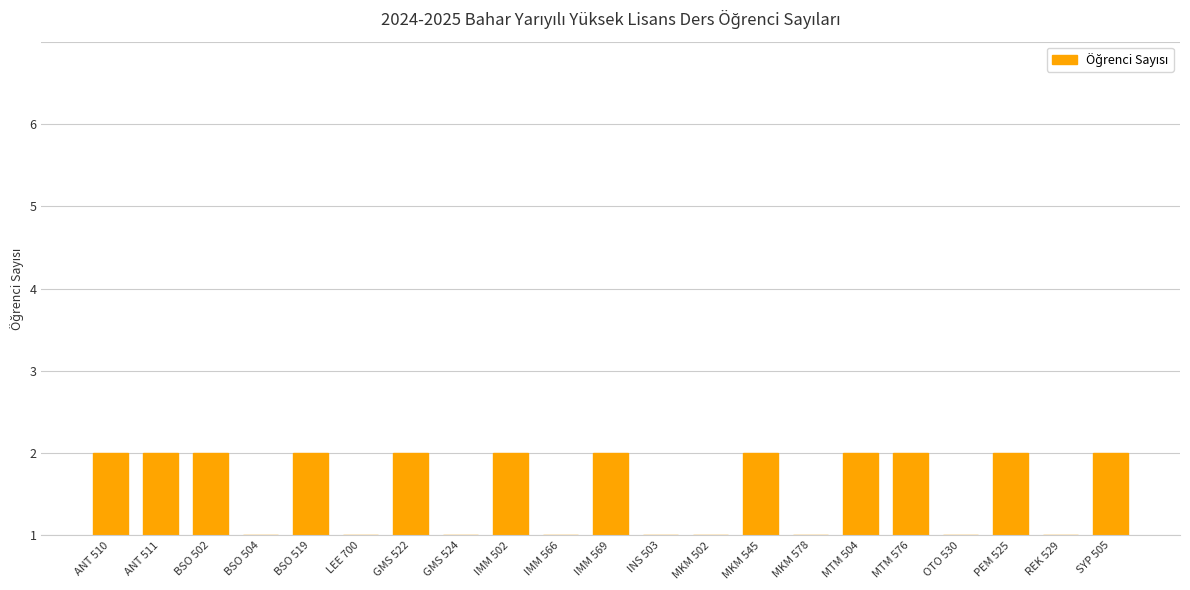

What position from the left is BSO 519?

5